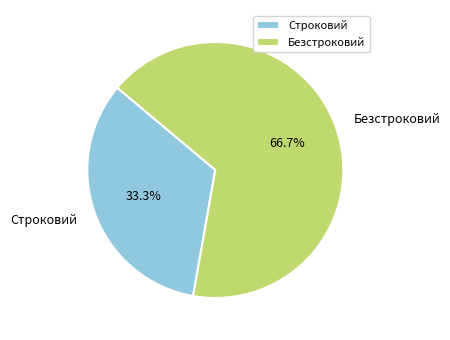

The Безстроковий slice represents 77% of the pie. True or false?

False